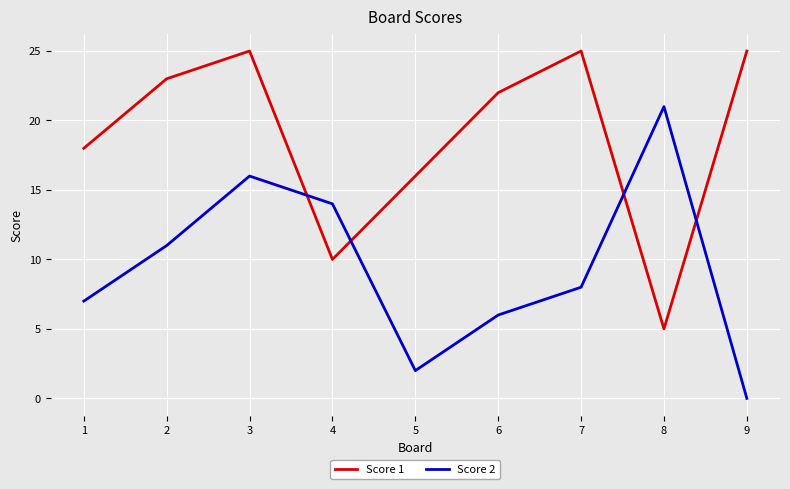

Reading right to left, what are all the values shown in this chart?

Score 1: 25	5	25	22	16	10	25	23	18
Score 2: 0	21	8	6	2	14	16	11	7